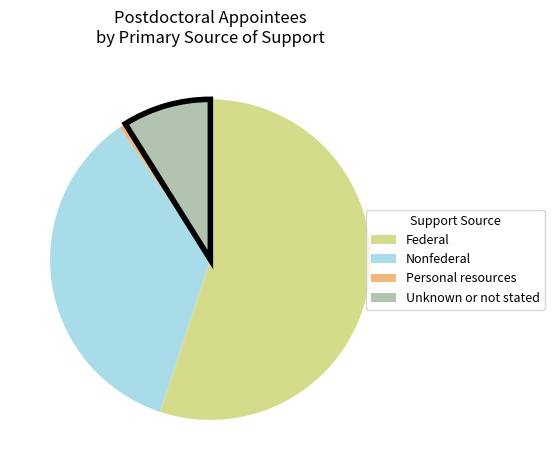

Rank the categories by value from highest to lowest.

Federal, Nonfederal, Unknown or not stated, Personal resources